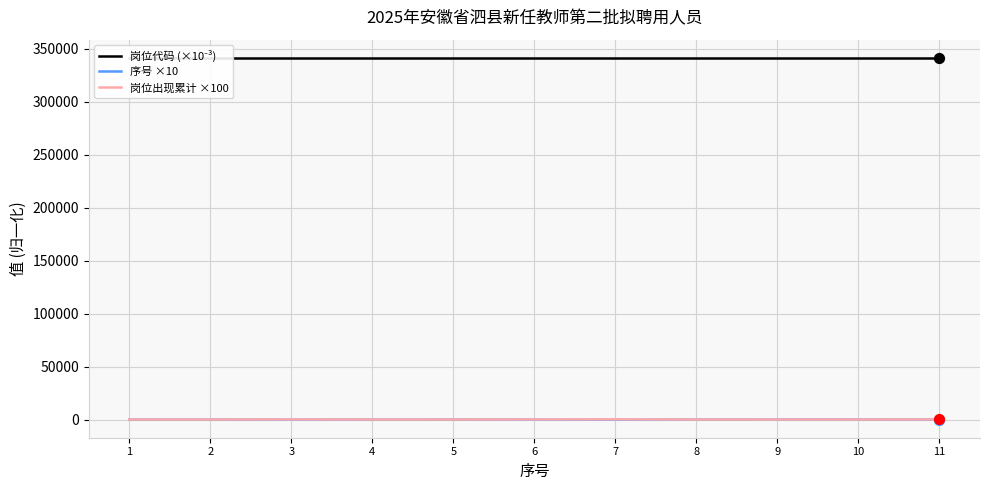

At which category is the sum across all series the highest?

7